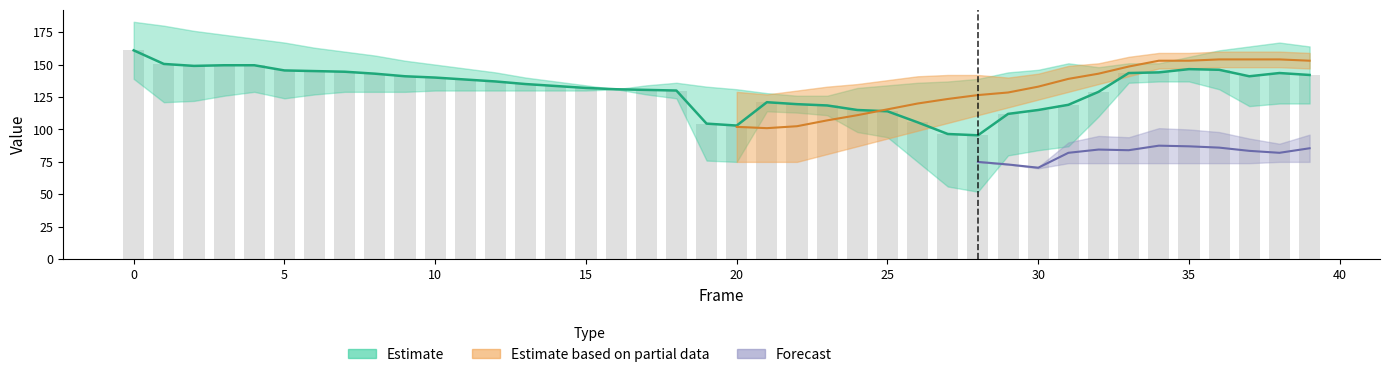

Is it true that A31 equals 18 at 14?

False